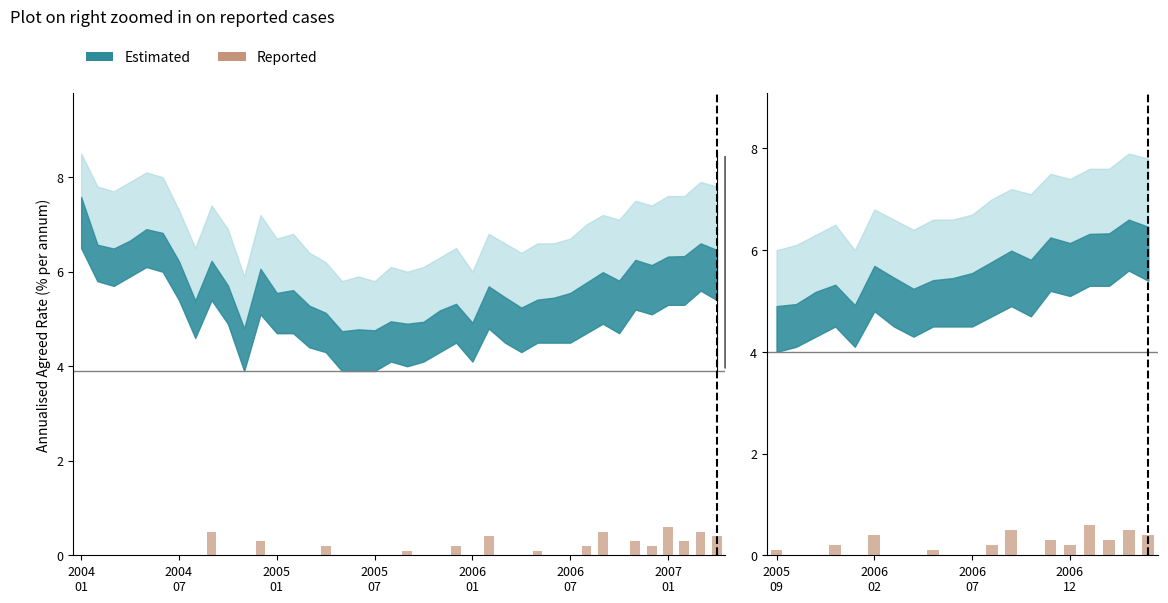

Reading right to left, list all the values displayed in this chart.

0.4	0.5	0.3	0.6	0.2	0.3	0.0	0.5	0.2	0.0	0.0	0.1	0.0	0.0	0.4	0.0	0.2	0.0	0.0	0.1